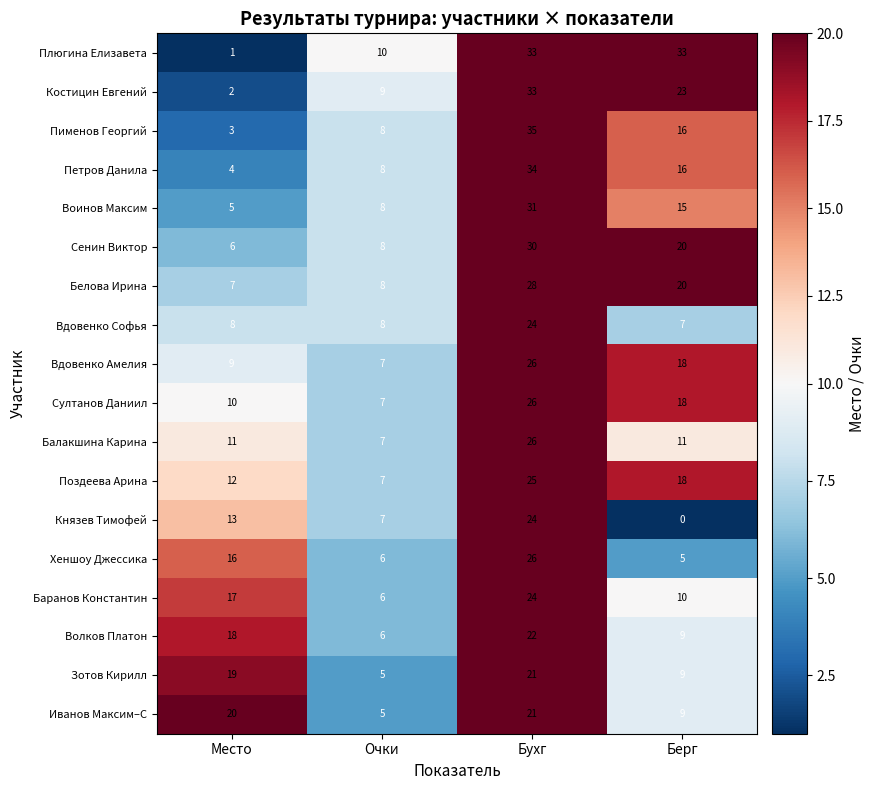

The Плюгина Елизавета series shows 2 at Очки. True or false?

False